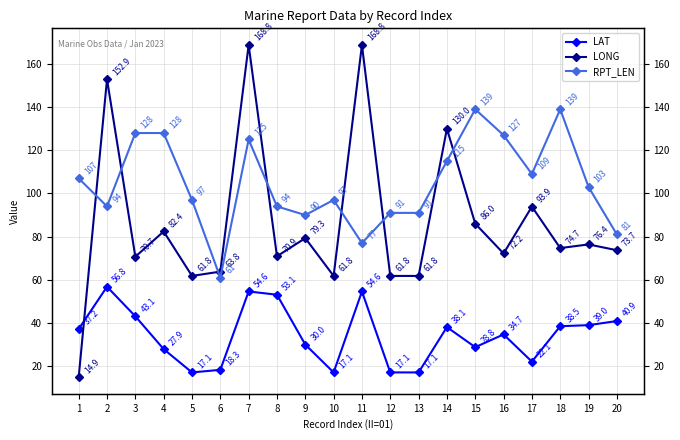

How many lines are shown in the chart?

3